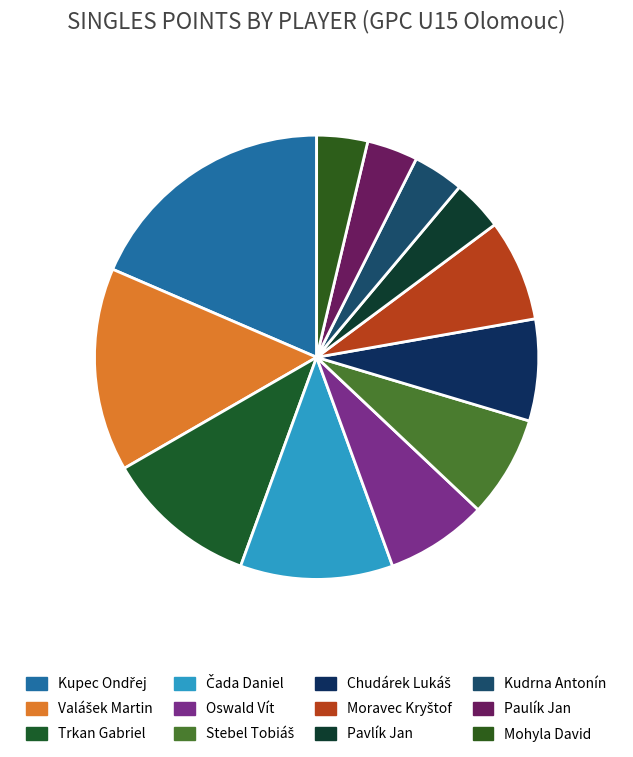

What percentage is the Mohyla David slice, to the nearest percent?

4%